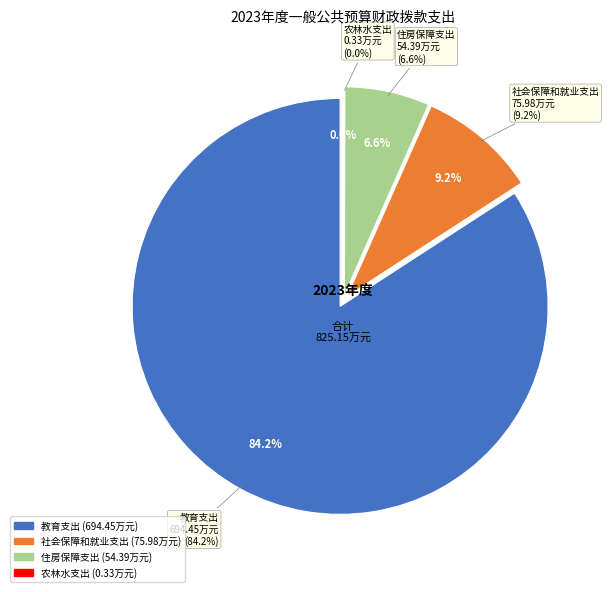

Which category has the biggest portion of the pie?

教育支出